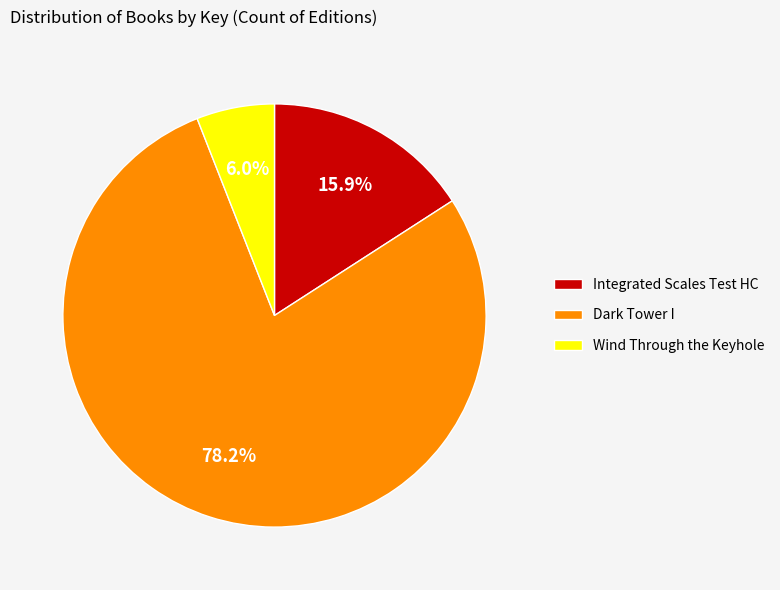

The Dark Tower I slice represents 78% of the pie. True or false?

True